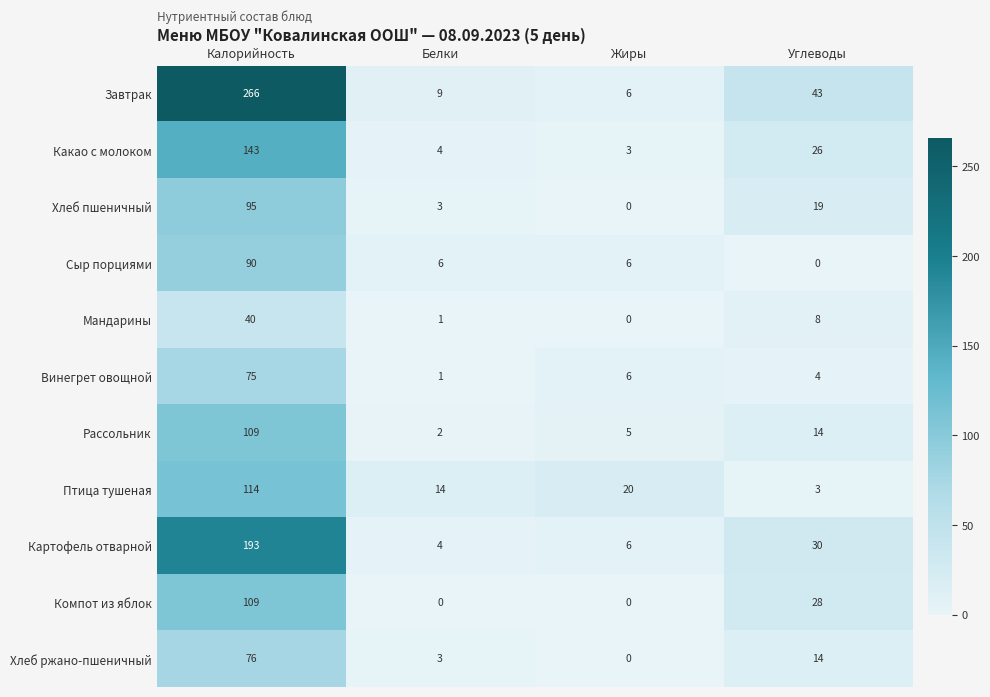

The value of Хлеб пшеничный at Белки is 5. True or false?

False